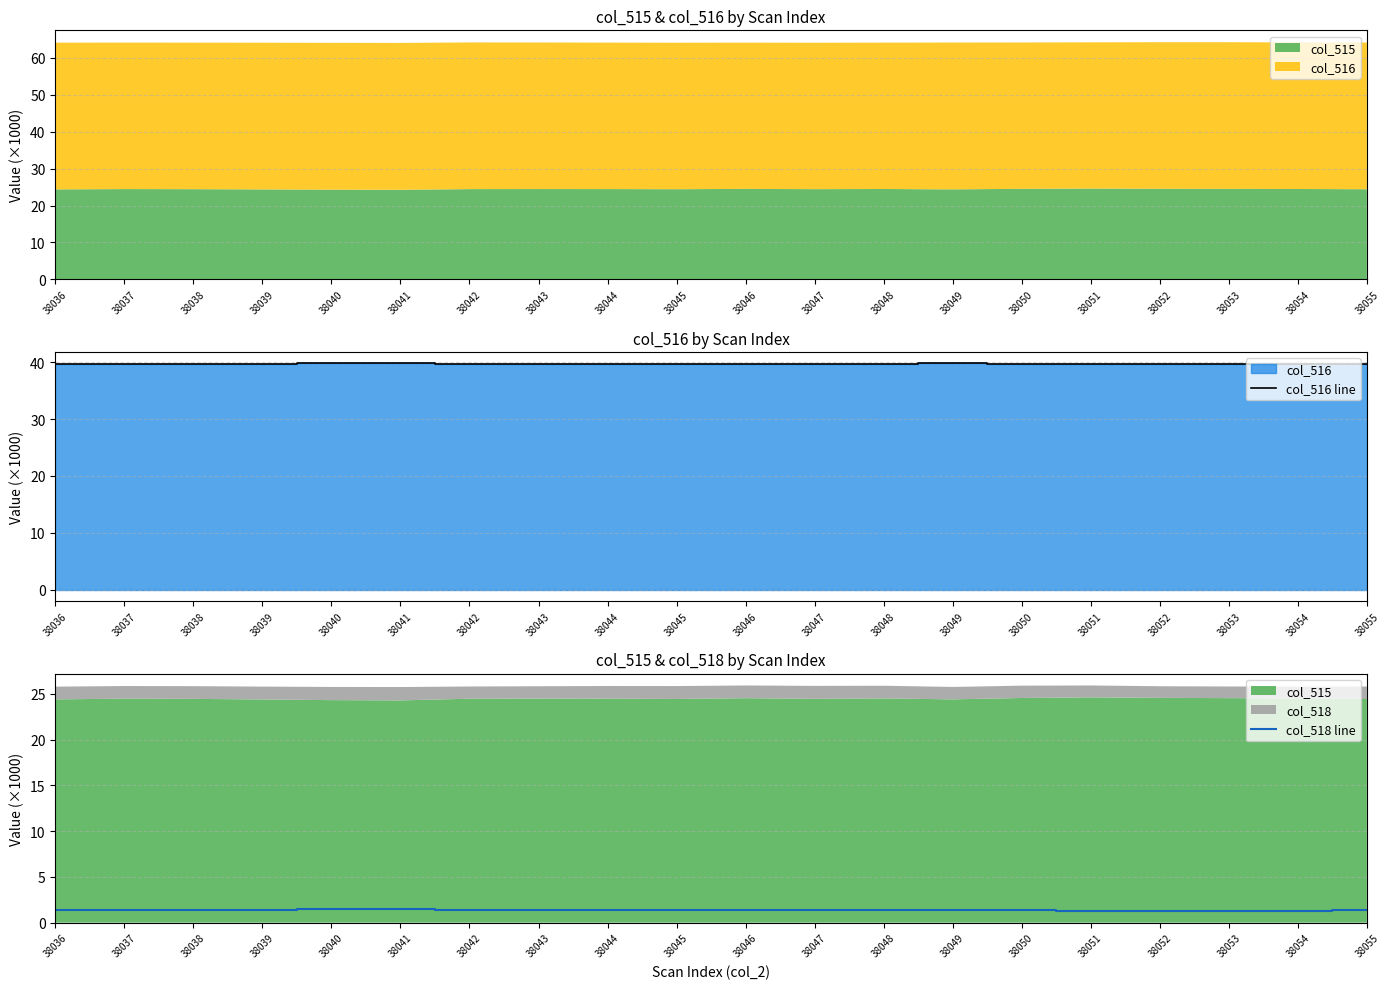

Reading left to right, list all the values displayed in this chart.

col_516 line: 38036=39.8	38037=39.7	38038=39.7	38039=39.8	38040=39.8	38041=39.8	38042=39.7	38043=39.7	38044=39.7	38045=39.7	38046=39.6	38047=39.7	38048=39.7	38049=39.8	38050=39.6	38051=39.6	38052=39.7	38053=39.7	38054=39.7	38055=39.7
col_518 line: 38036=1.4	38037=1.4	38038=1.4	38039=1.4	38040=1.4	38041=1.5	38042=1.3	38043=1.3	38044=1.4	38045=1.4	38046=1.4	38047=1.4	38048=1.4	38049=1.4	38050=1.3	38051=1.3	38052=1.3	38053=1.3	38054=1.3	38055=1.4